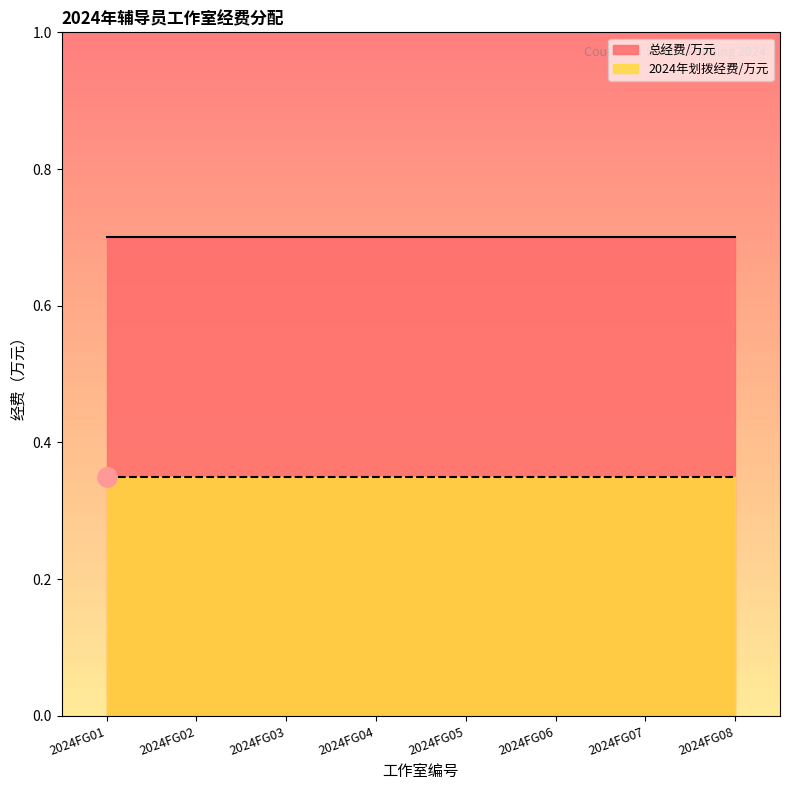

True or false: 总经费/万元 has a value of 1.0 at 2024FG03.

False